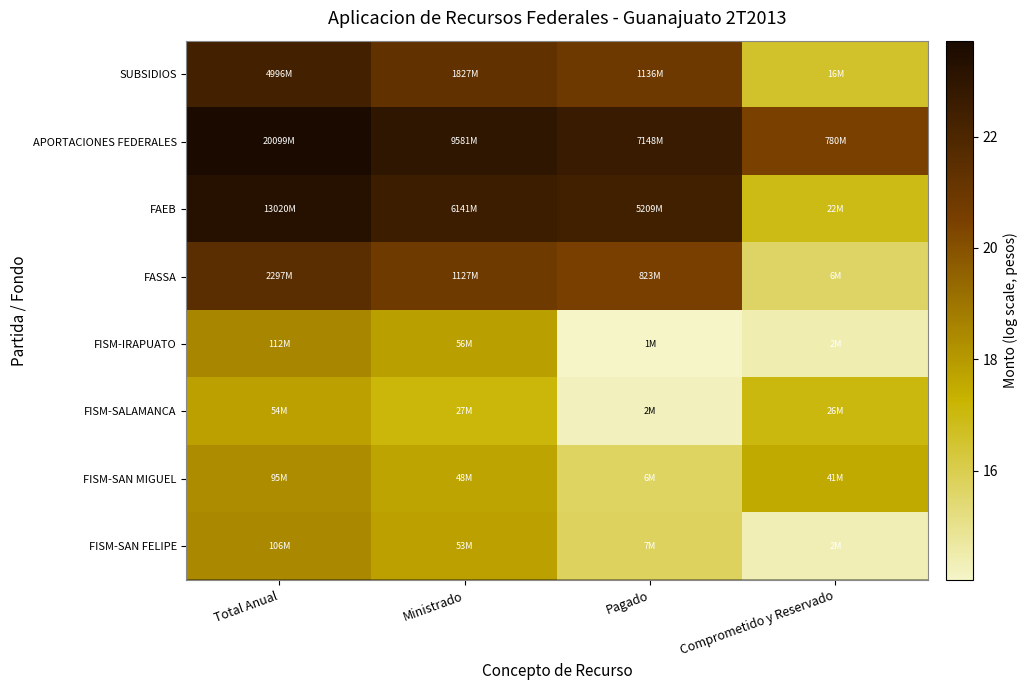

At Ministrado, list the series in order from largest to smallest.

APORTACIONES FEDERALES, FAEB, SUBSIDIOS, FASSA, FISM-IRAPUATO, FISM-SAN FELIPE, FISM-SAN MIGUEL, FISM-SALAMANCA